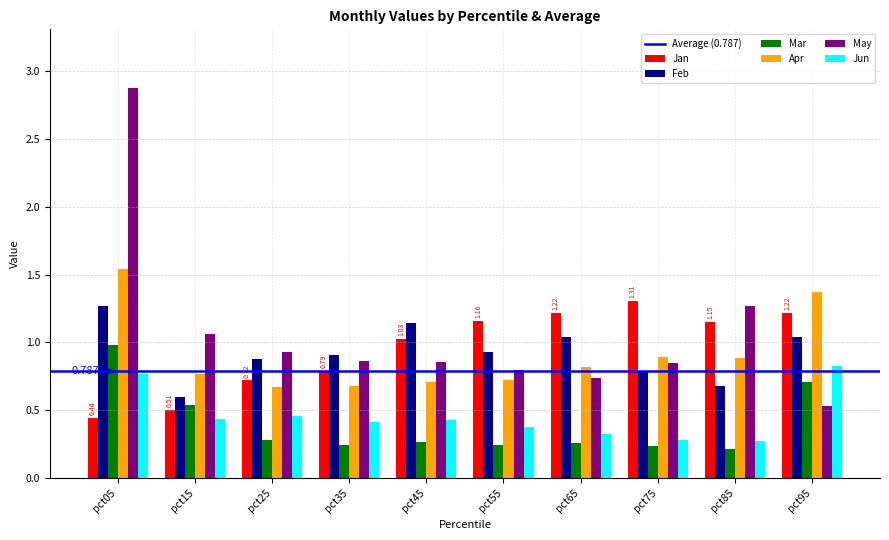

Between pct25 and pct55, which series saw the biggest shift?

Jan